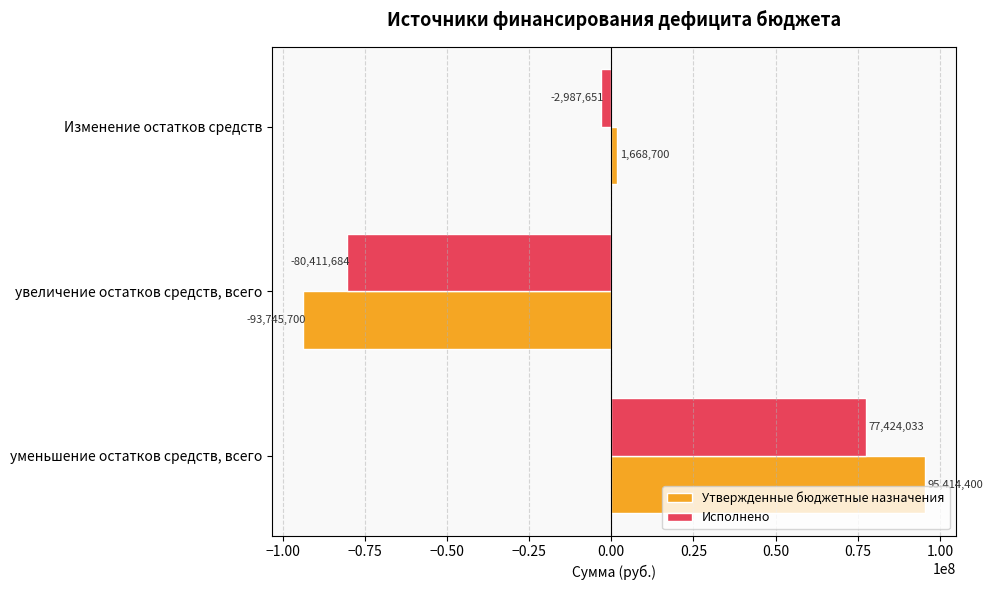

At увеличение остатков средств, всего, list the series in order from smallest to largest.

Утвержденные бюджетные назначения, Исполнено